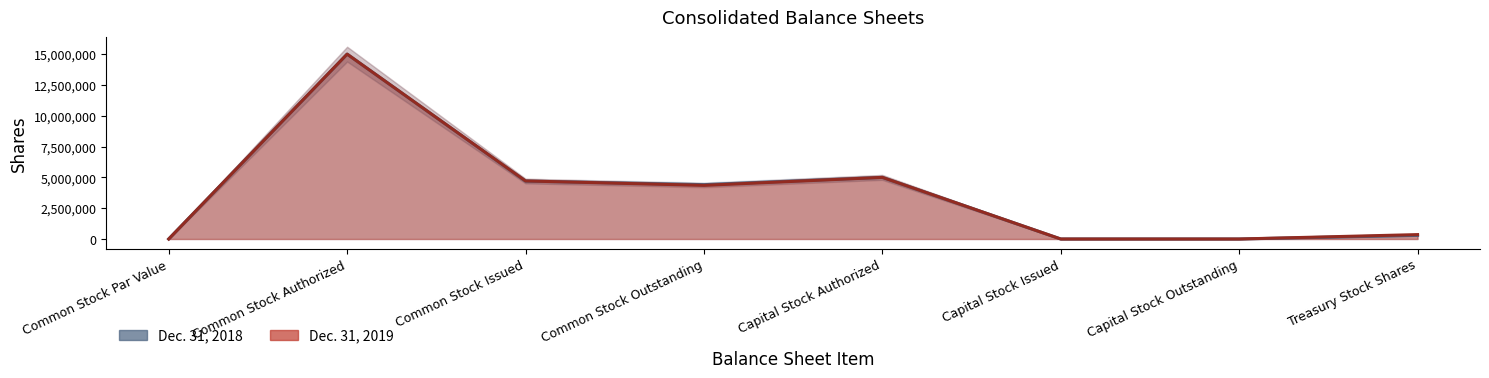

Which series has the widest spread of values?

Dec. 31, 2019